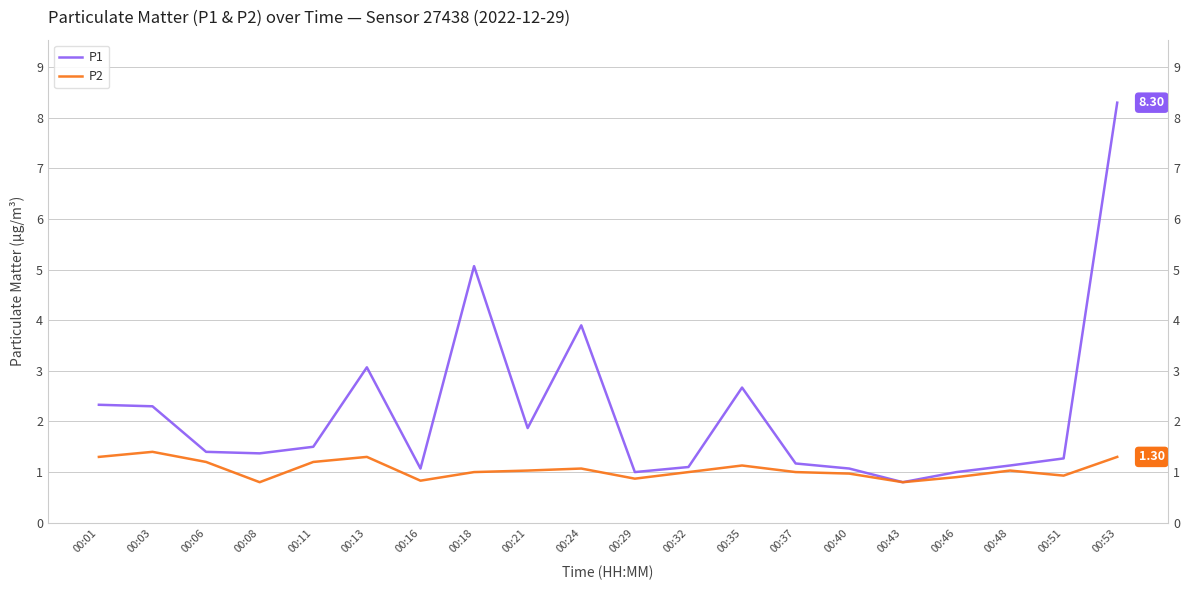

How many series are shown in this chart?

2